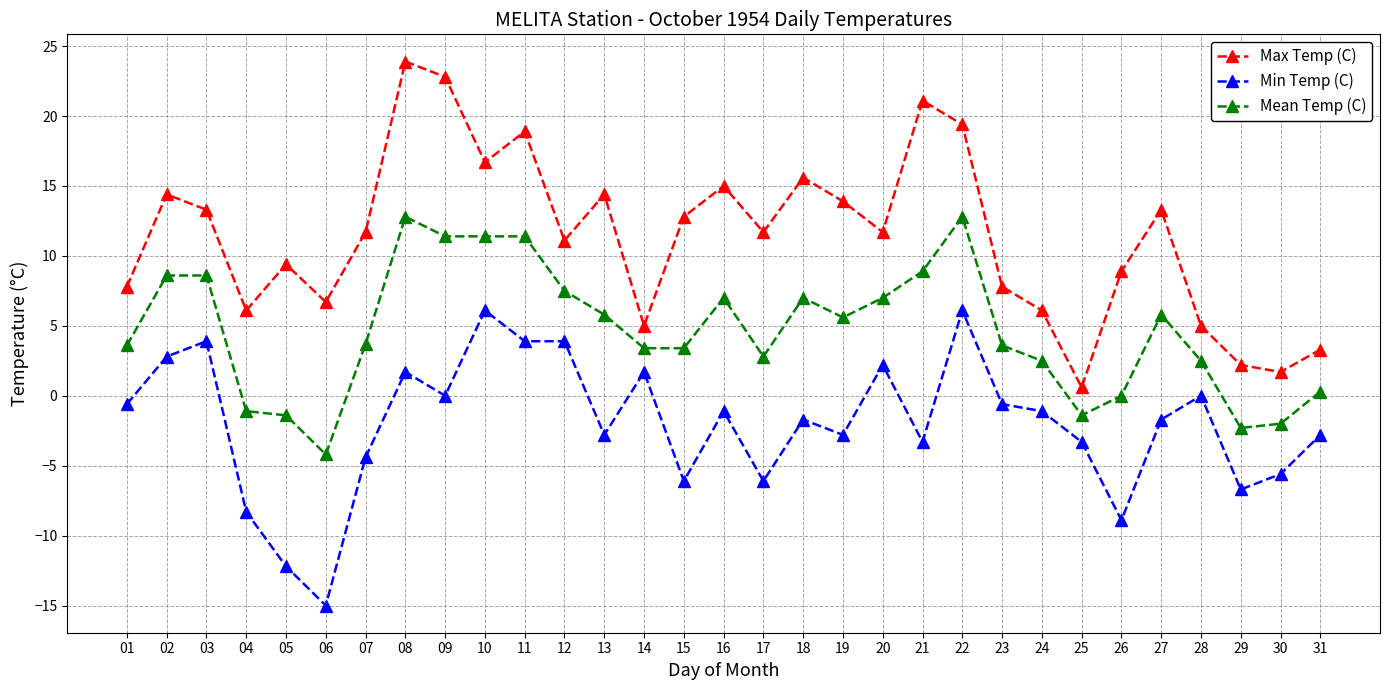

List the series in order of their overall mean, lowest first.

Min Temp (C), Mean Temp (C), Max Temp (C)